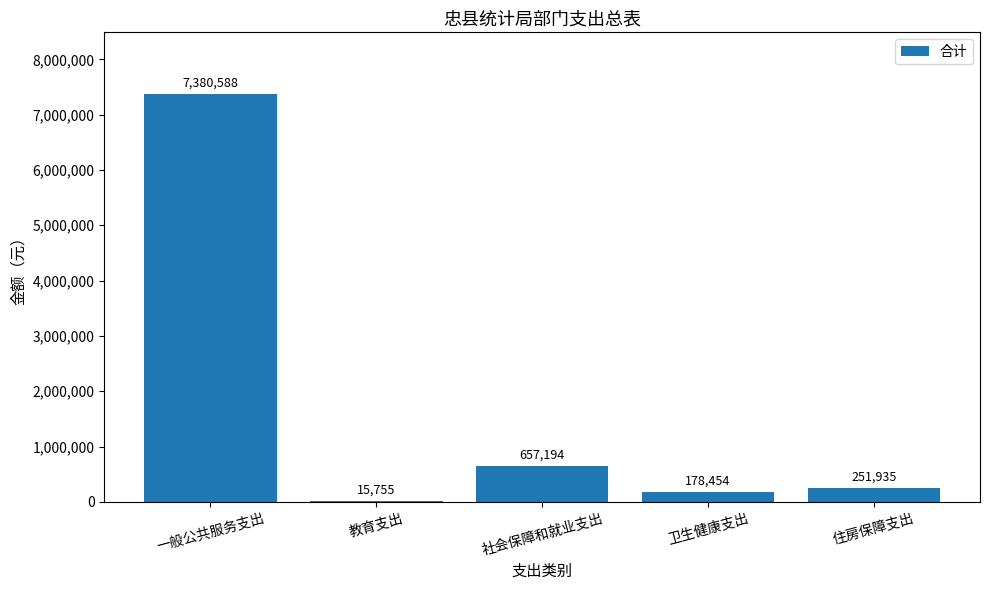

Count the number of categories in the chart.

5